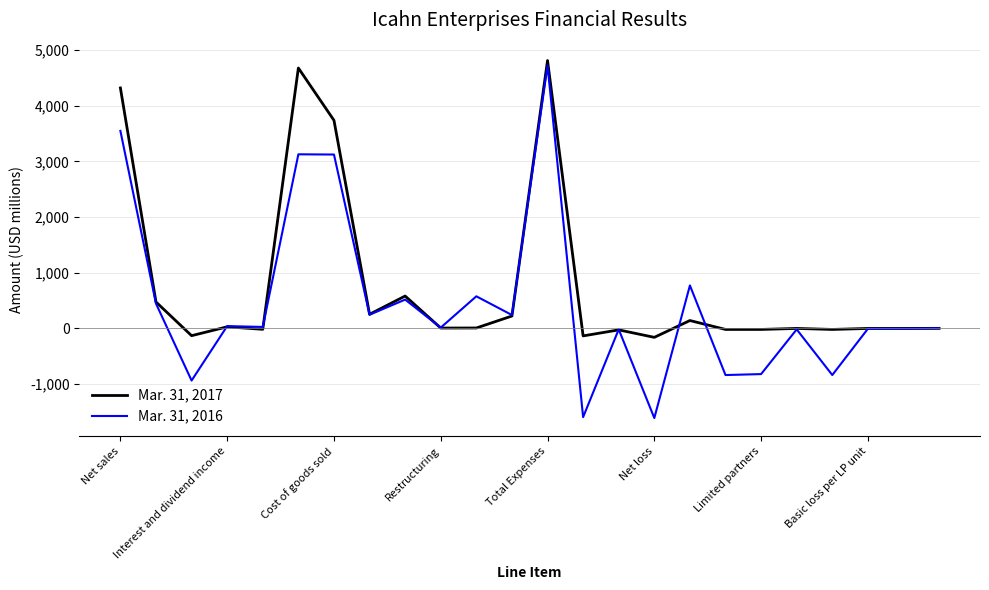

Rank the series by their average value, from highest to lowest.

Mar. 31, 2017, Mar. 31, 2016